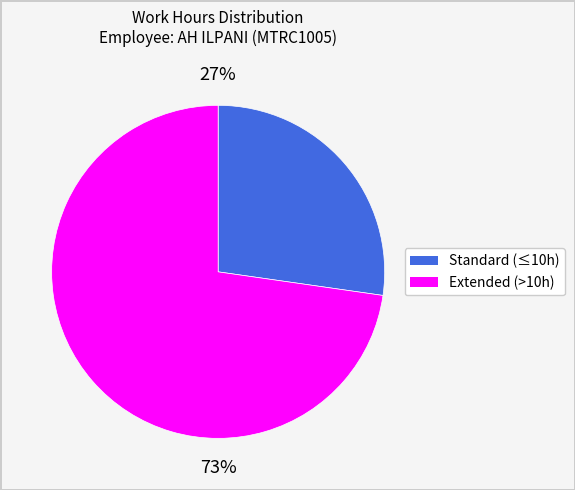

To the nearest percent, what is the average slice percentage?

50%